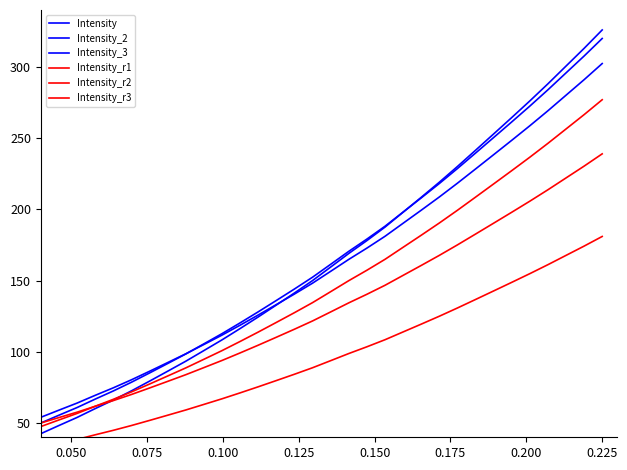

True or false: Intensity_r2 and Intensity intersect in this chart.

False